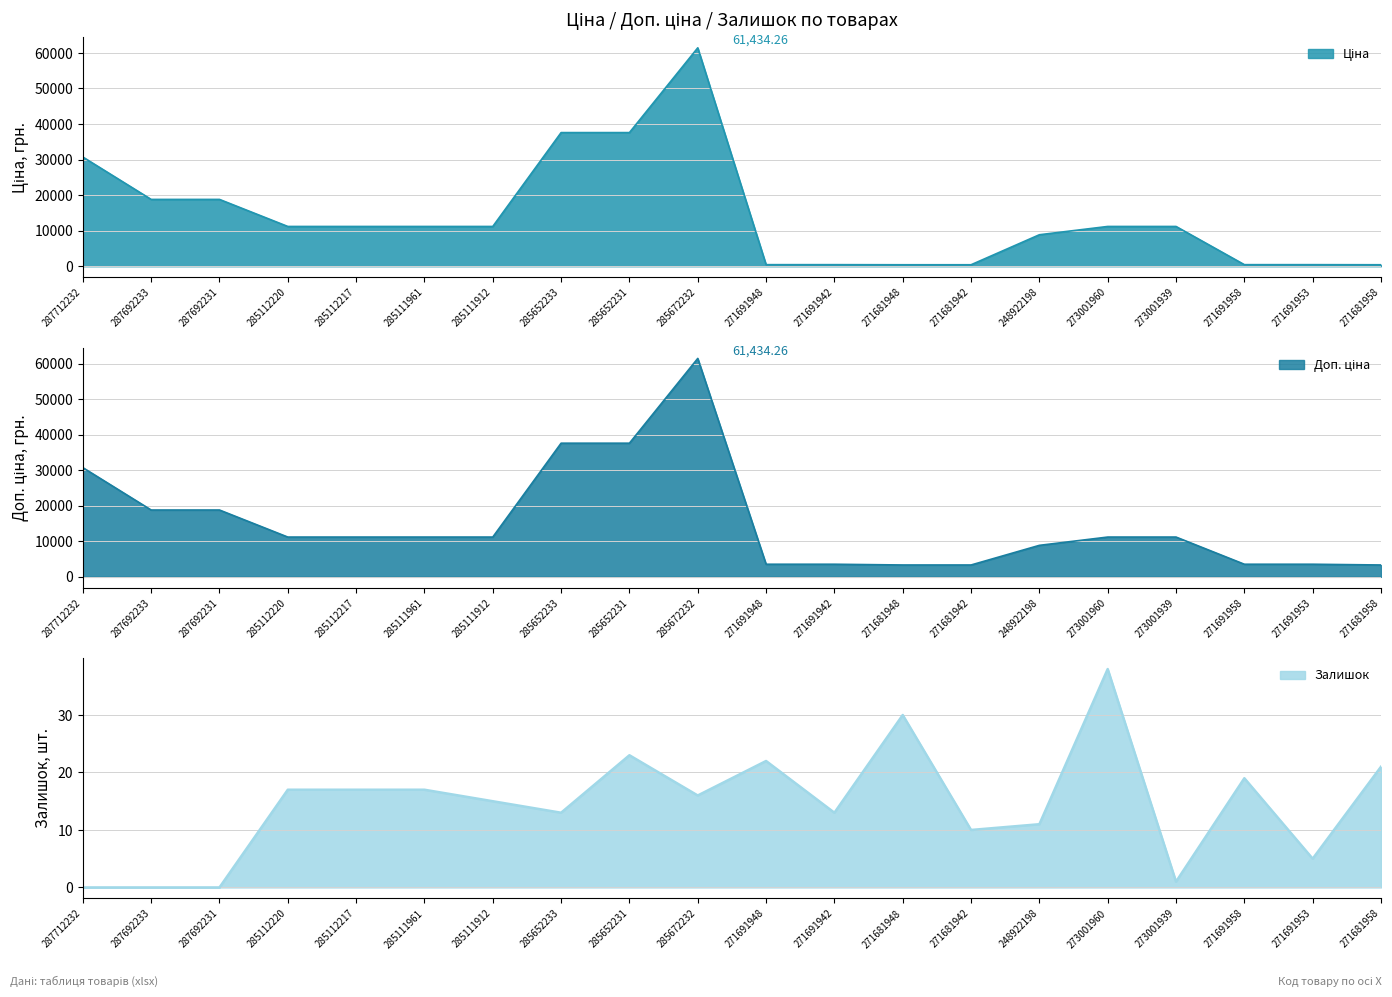

True or false: Залишок and Ціна cross at least once.

False